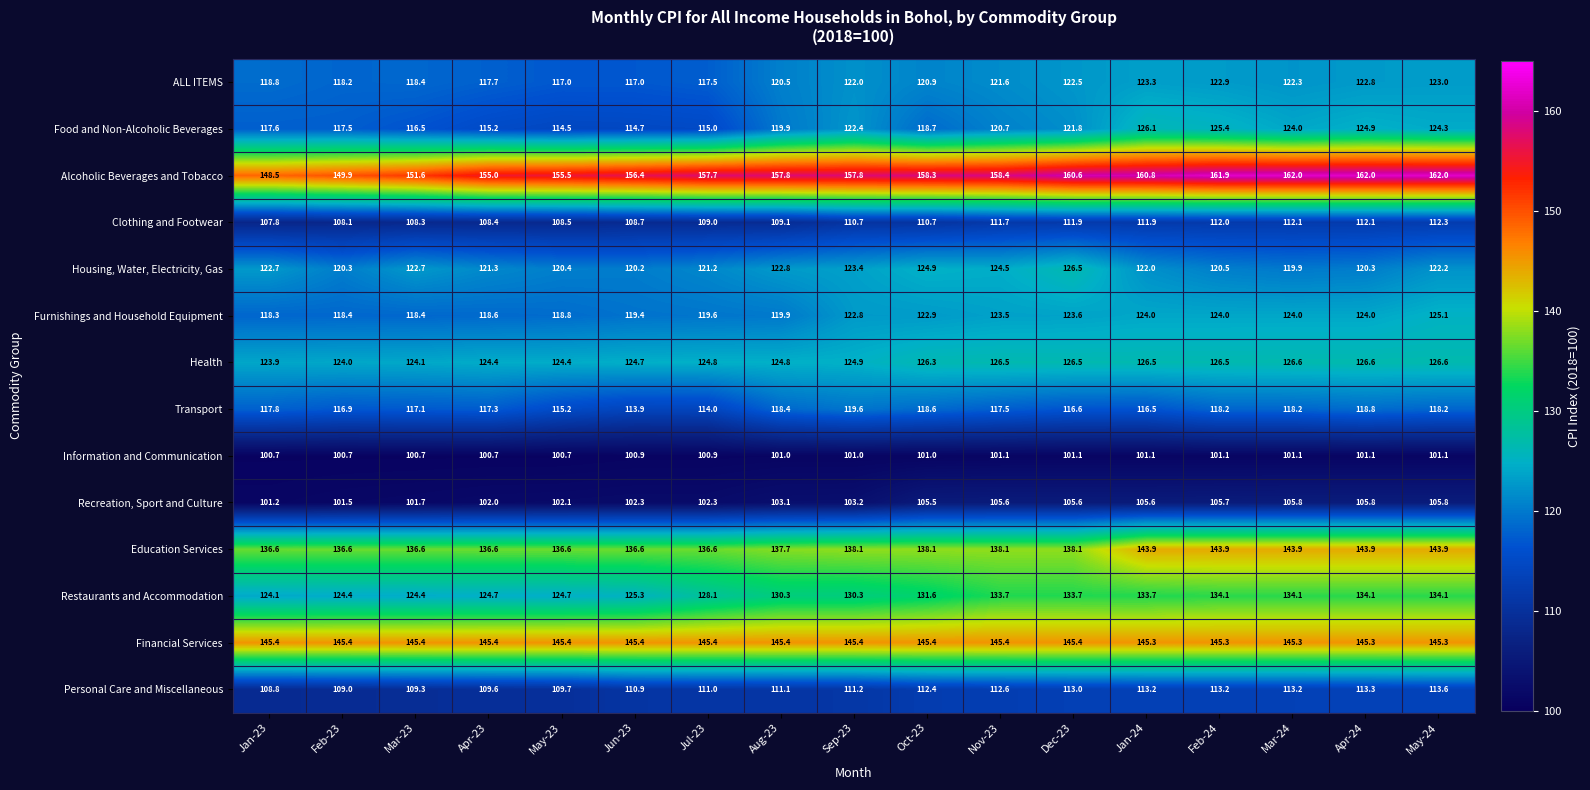

At how many categories does at least one series exceed 121?

17